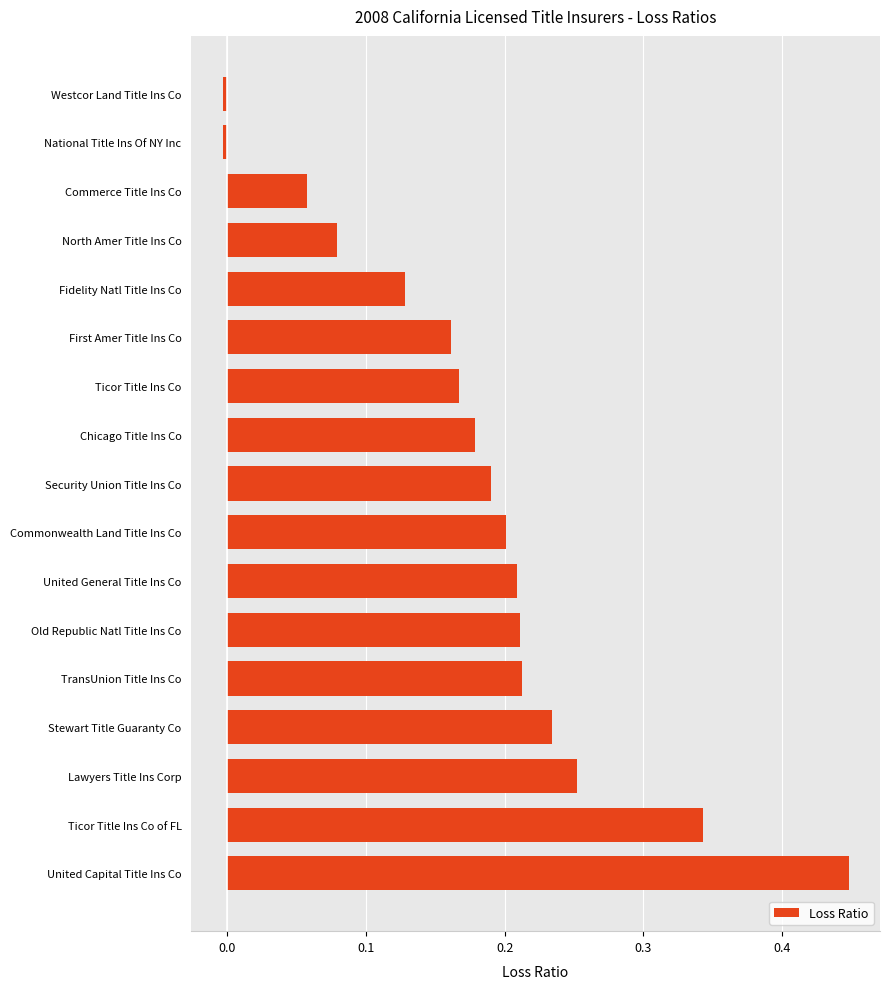

How many distinct data groups are displayed?

1